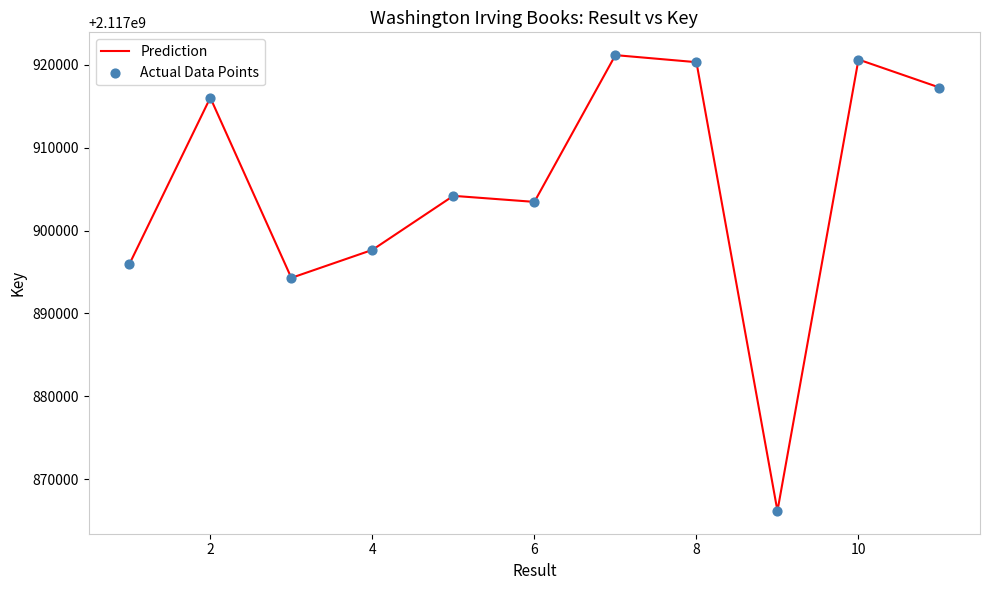

What is the maximum value shown in the chart?

2117921136